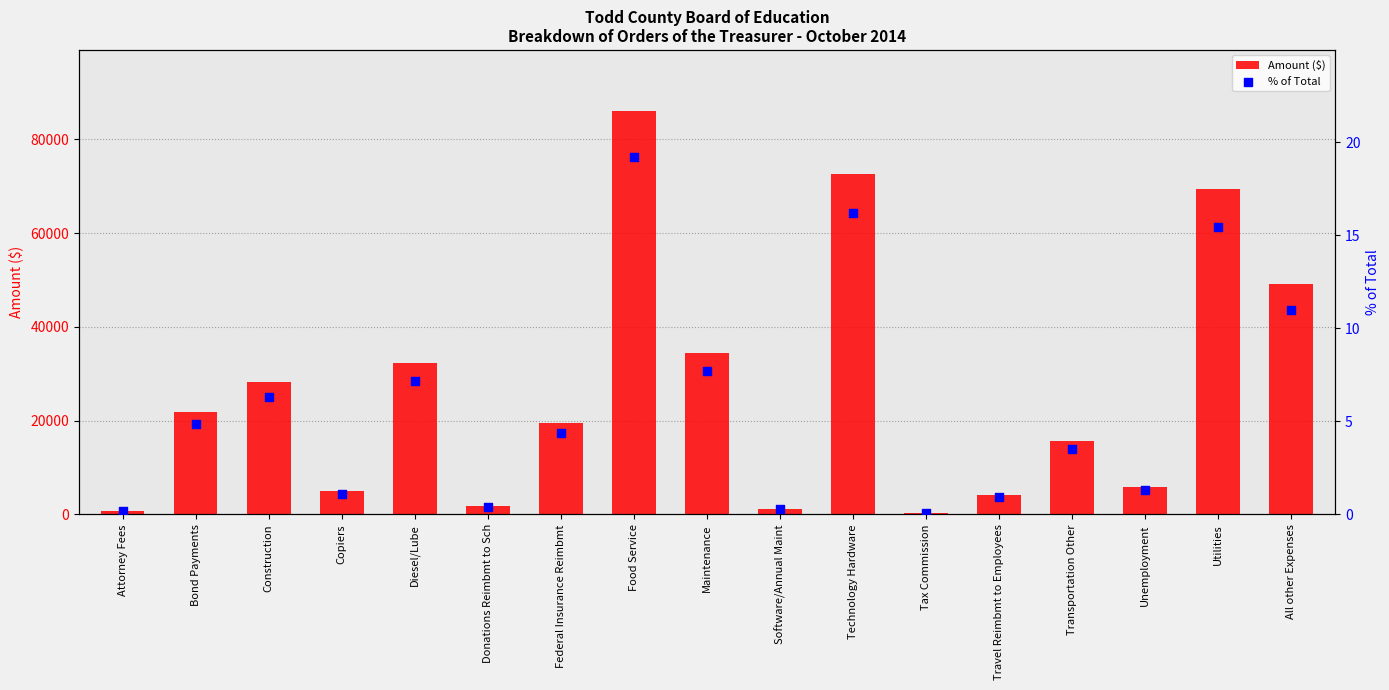

Which series has the largest total across all categories?

Amount ($)